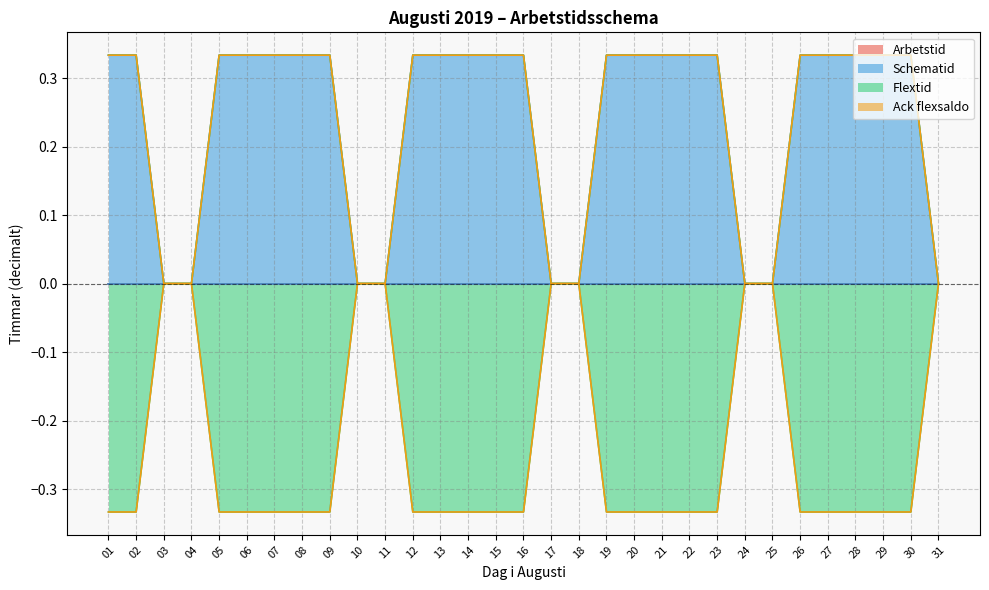

True or false: Flextid and Schematid cross at least once.

False